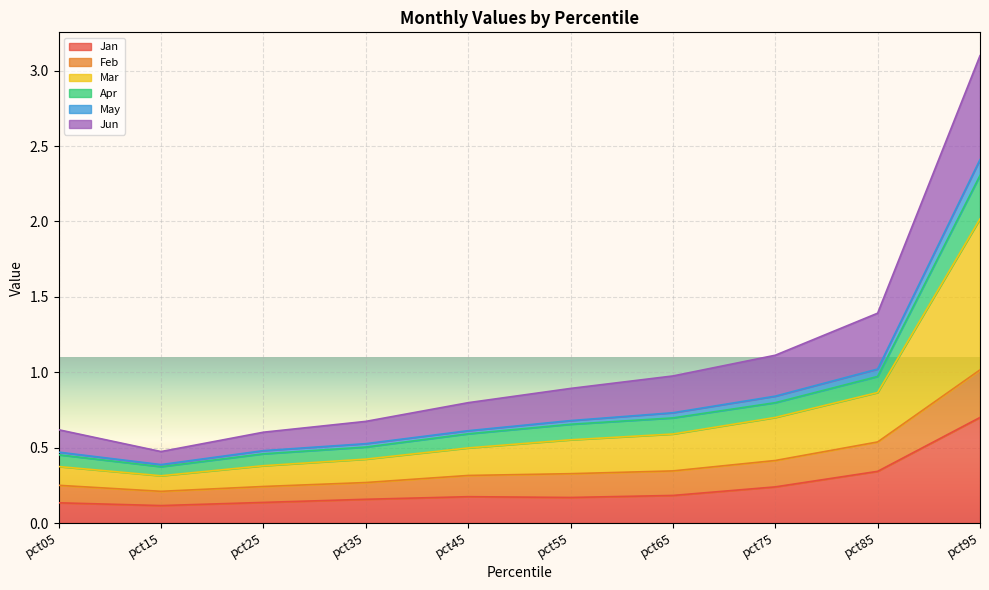

What is the maximum value for Jan?

0.7